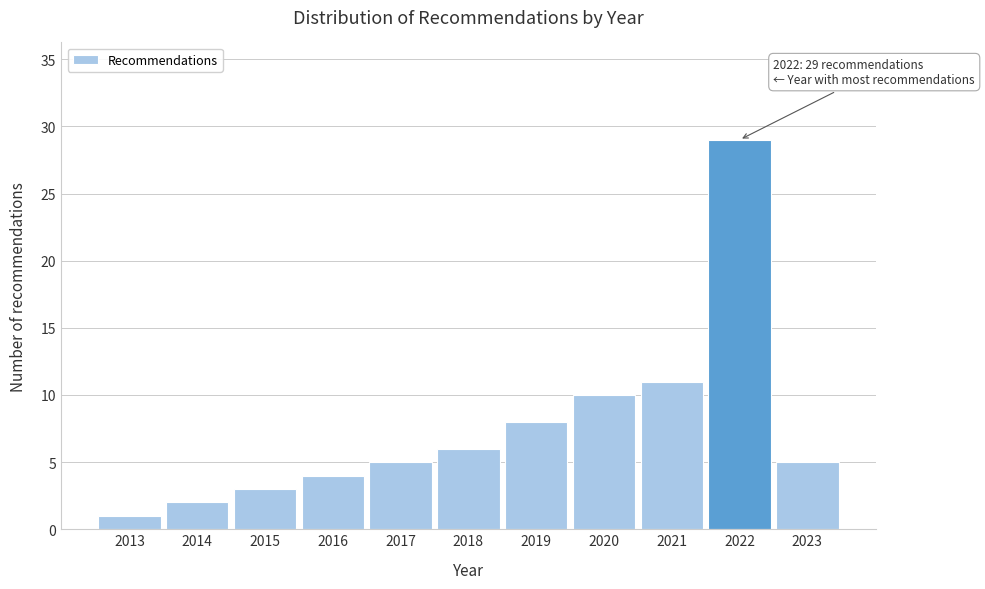

Reading left to right, transcribe all the data shown in this chart.

2013=1	2014=2	2015=3	2016=4	2017=5	2018=6	2019=8	2020=10	2021=11	2022=29	2023=5